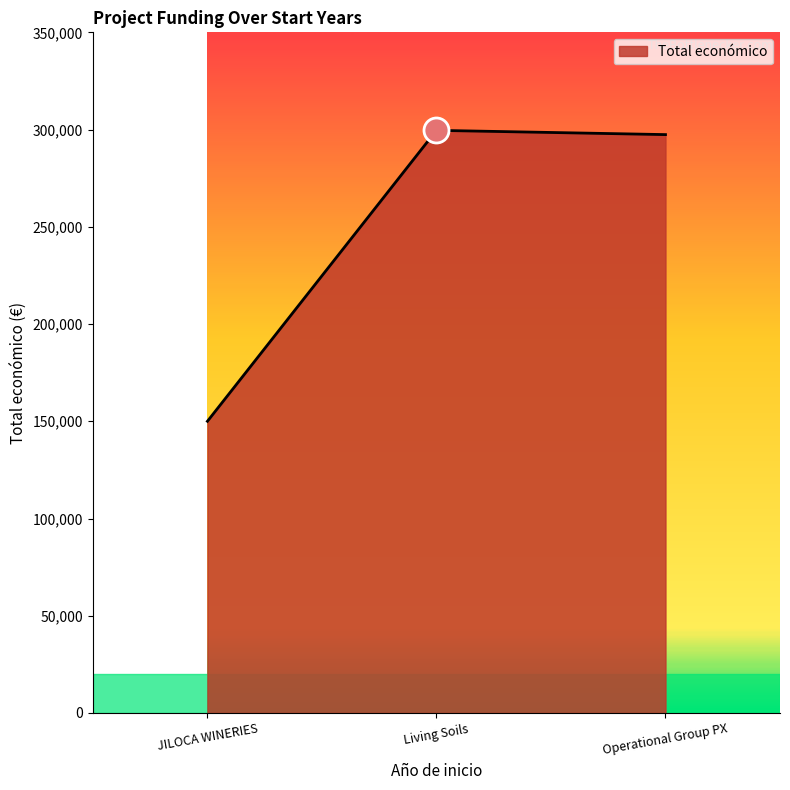

What is the minimum value shown in the chart?

150000